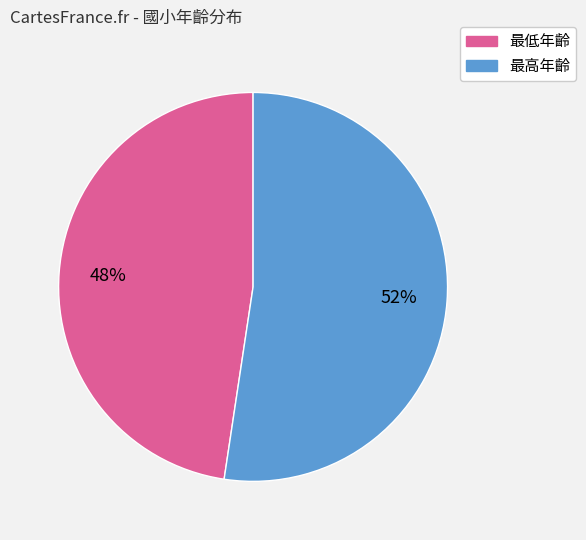

How many slices are in this pie chart?

2